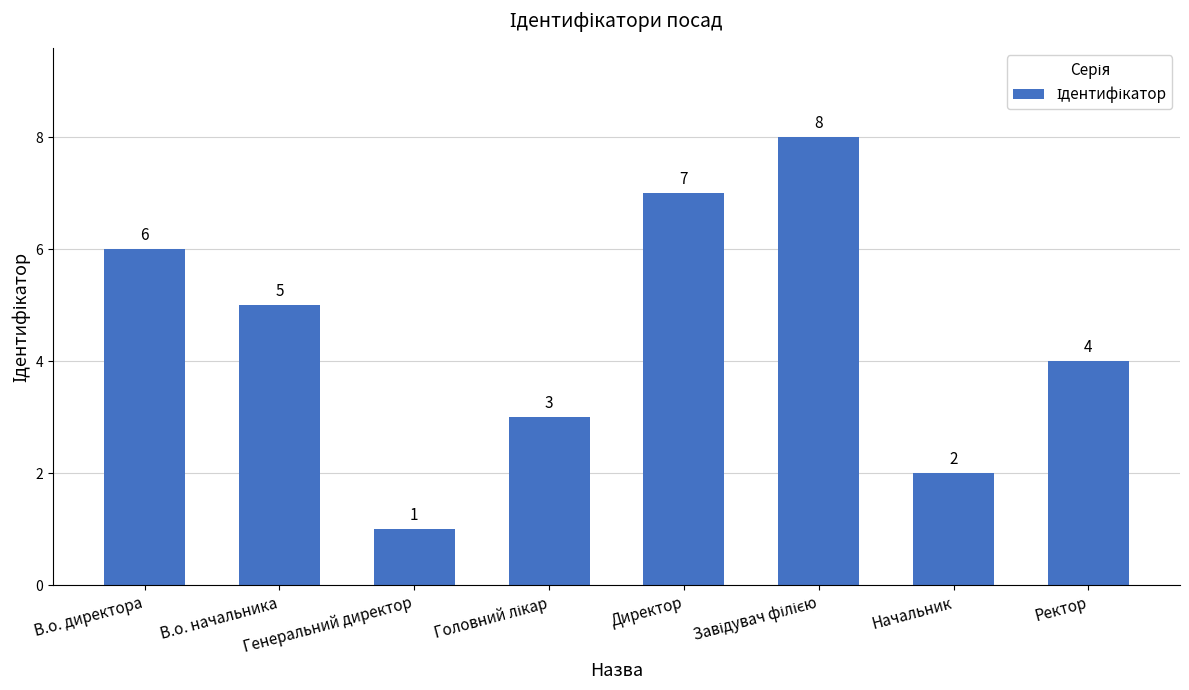

What is the greatest value displayed?

8